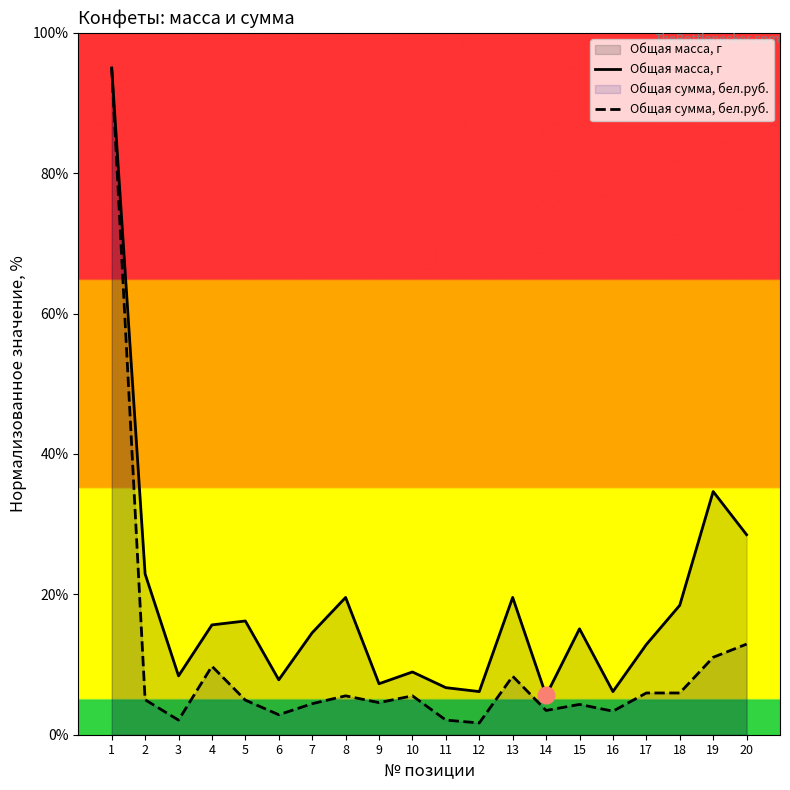

Is the value of Общая масса, г at 13 greater than the value of Общая сумма, бел.руб. at 15?

Yes